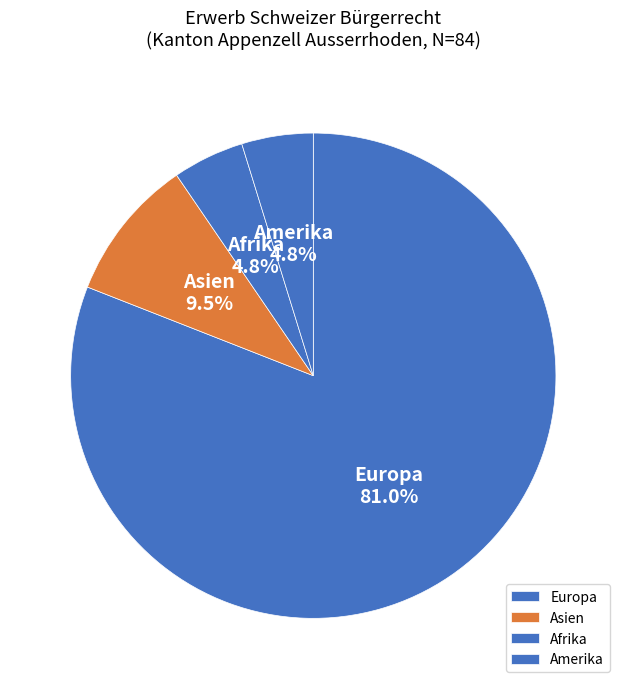

Which category accounts for the majority?

Europa